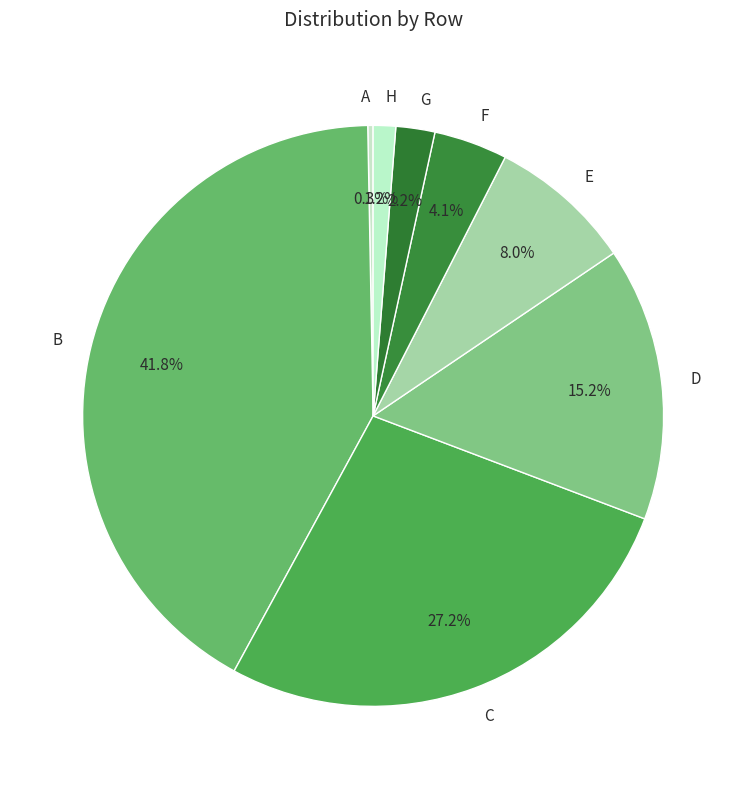

The G slice represents 2% of the pie. True or false?

True